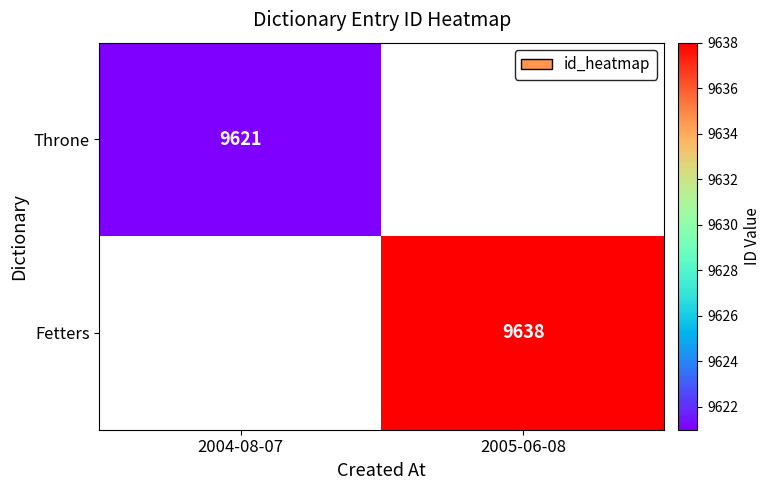

The value of Fetters at 2005-06-08 is 13932. True or false?

False